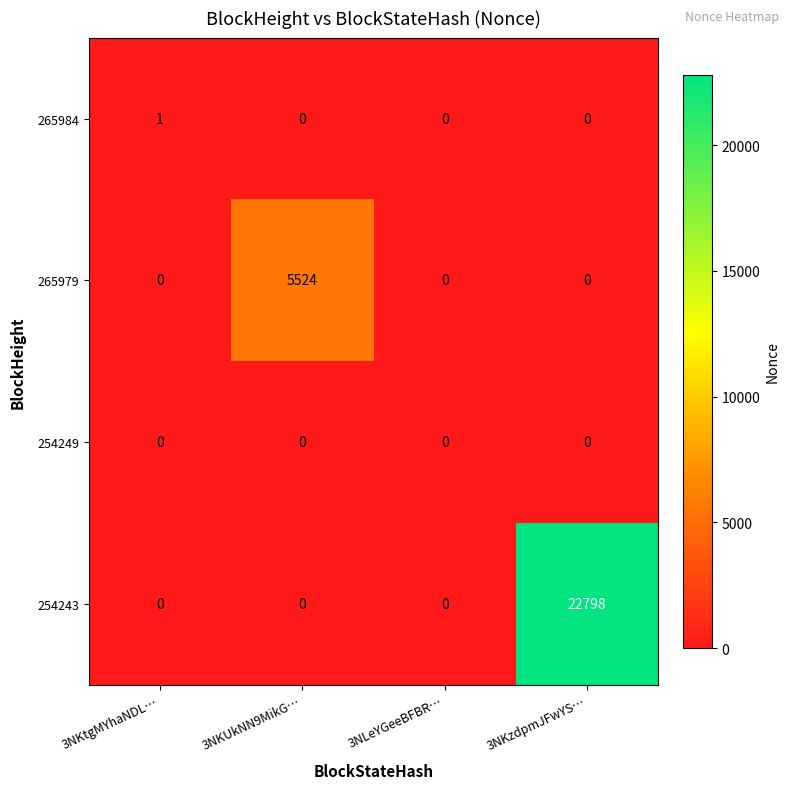

Which series has the largest total across all categories?

254243